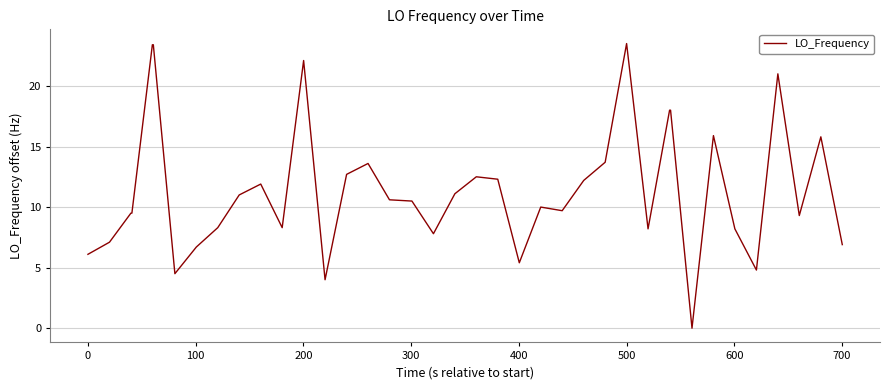

What is the greatest value displayed?

23.5